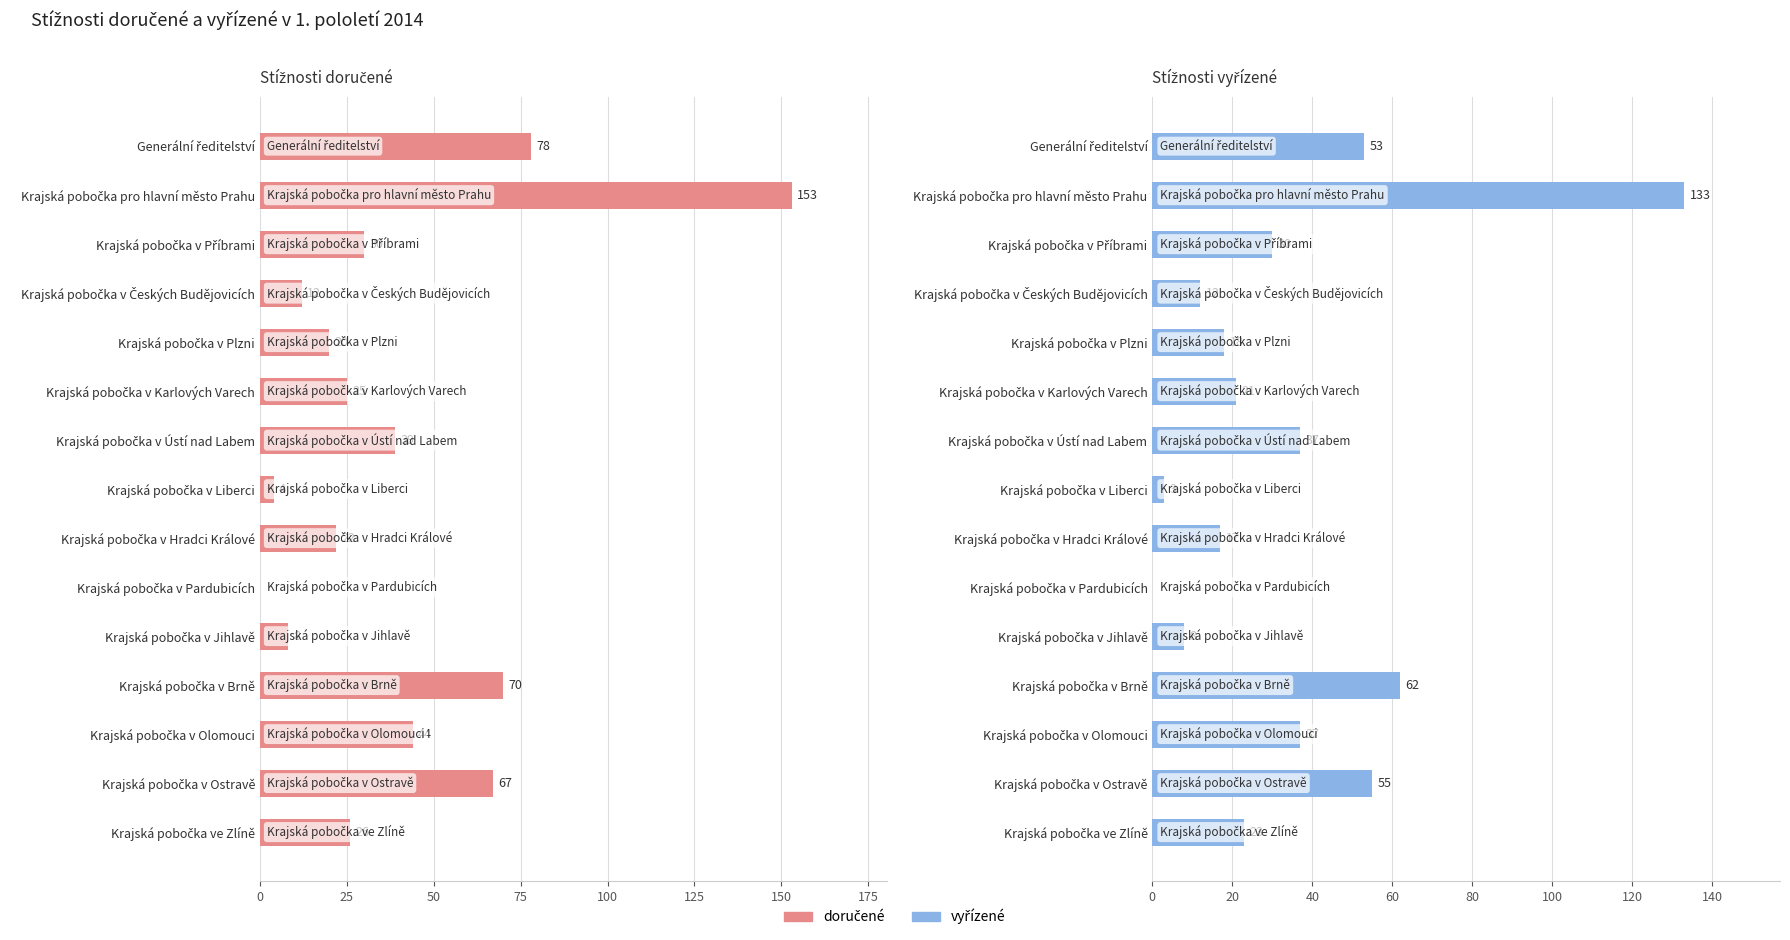

Is the value of doručené at Krajská pobočka pro hlavní město Prahu greater than the value of vyřízené at Generální ředitelství?

Yes